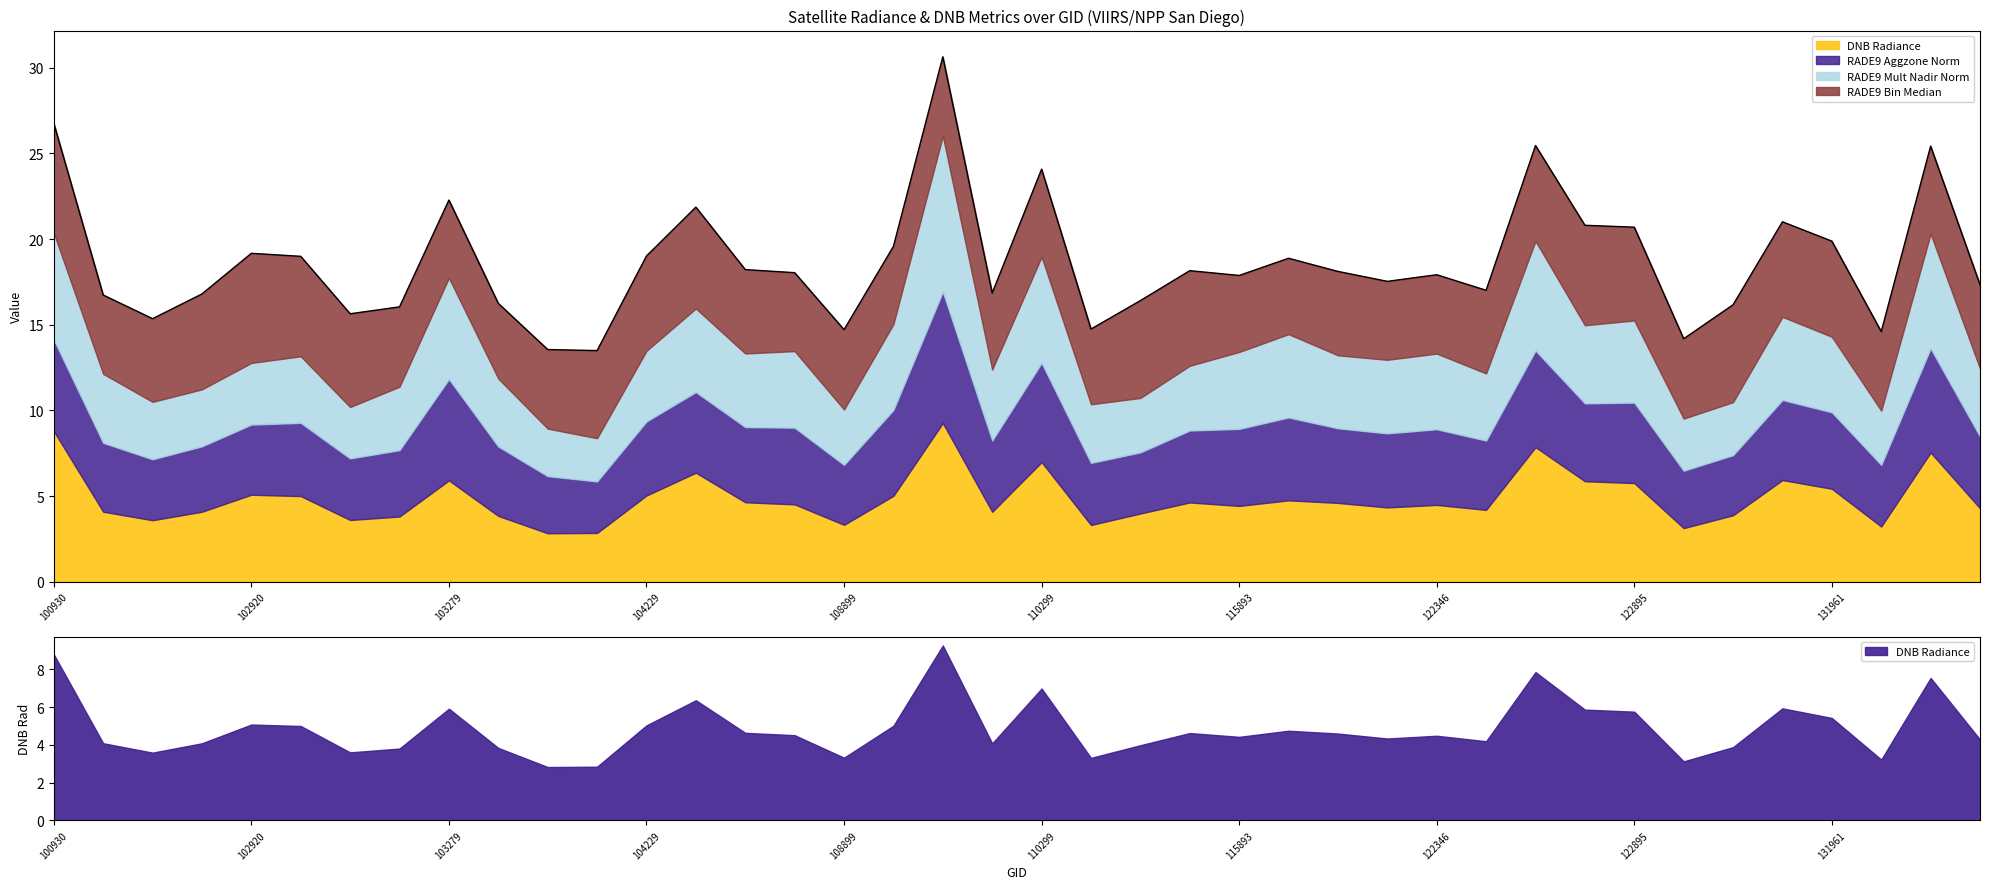

What is the value of the rade9_aggzone_norm point at the 13th from the left?

4.3